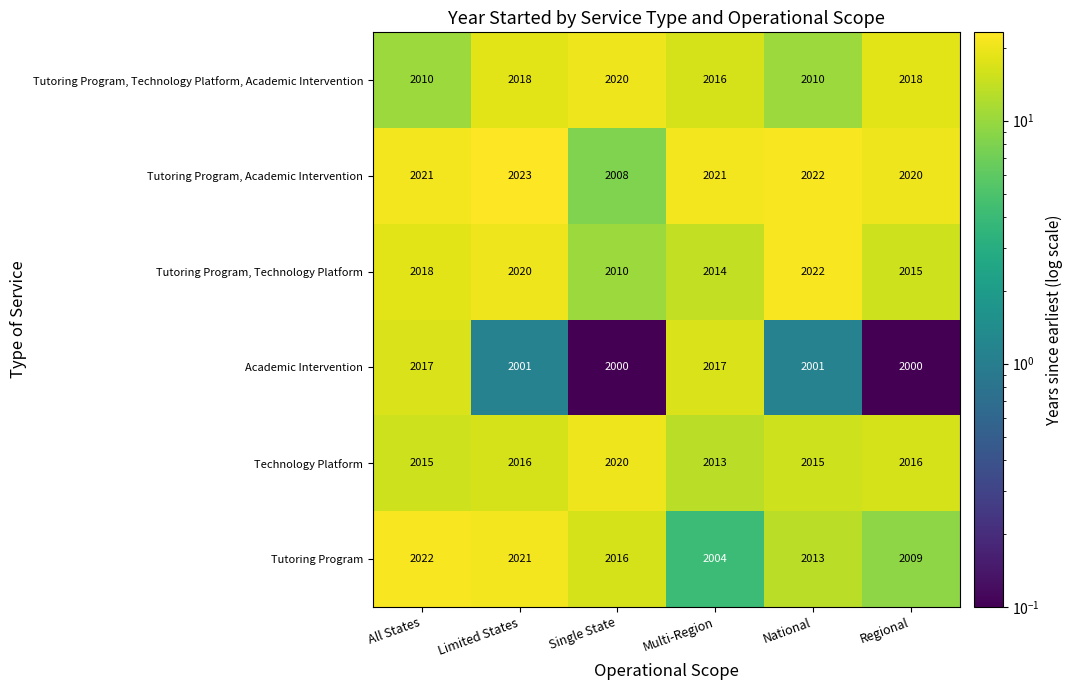

What is the sum of all Tutoring Program values?

12085